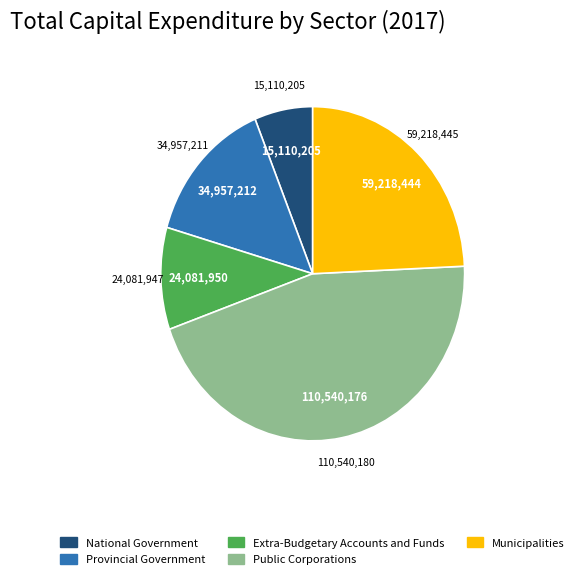

Is it true that Extra-Budgetary Accounts and Funds is 10% of the pie?

True